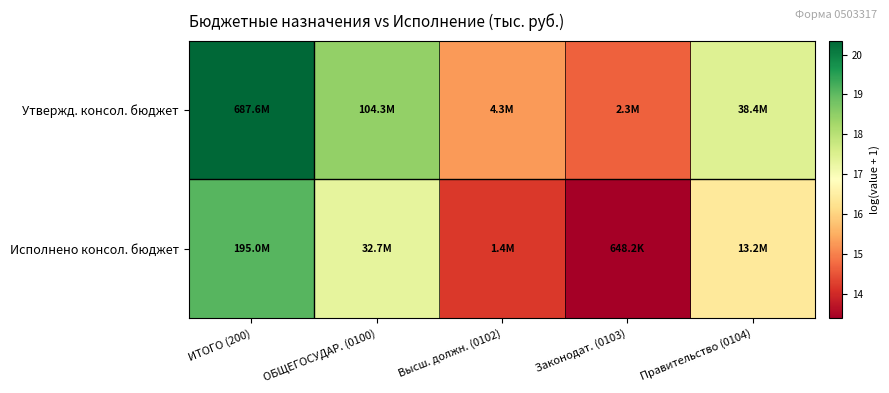

Which category has the lowest value across all series?

Законодат. (0103)